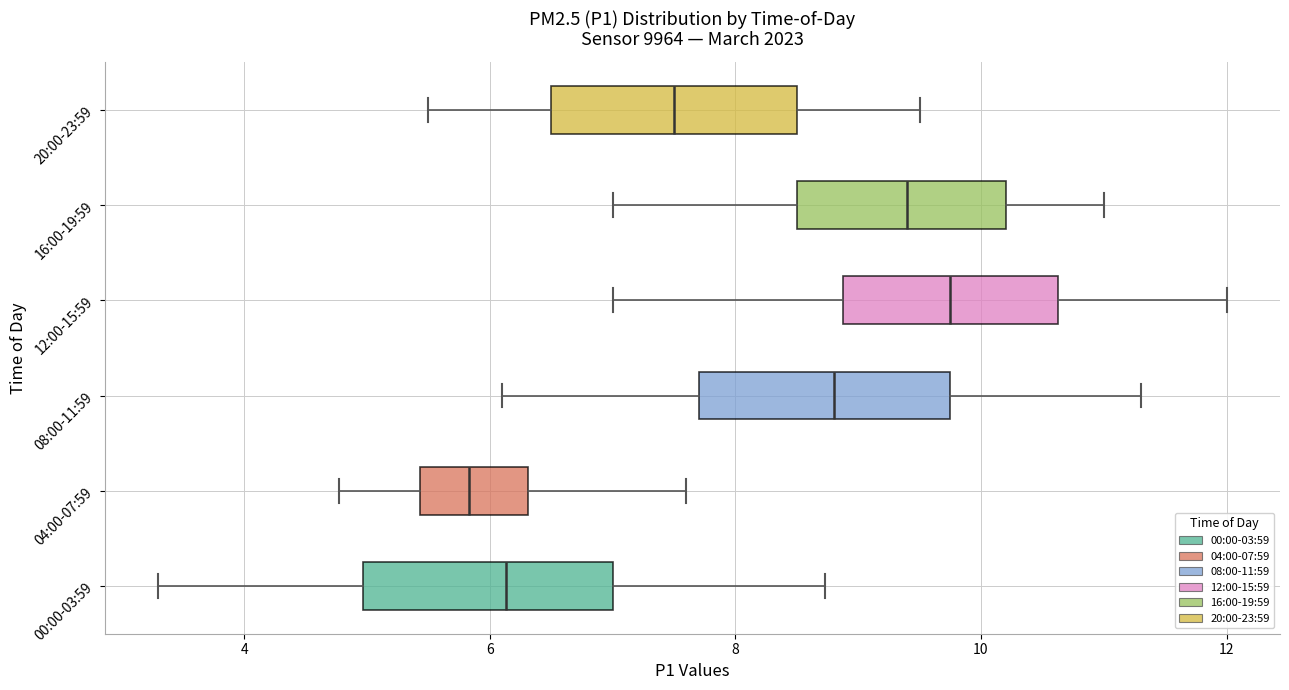

Reading bottom to top, read every box against the x-axis: the position of its median line, the range the box covers, and the ends of its whiskers. The values are not printed on the chart, so give them approximately, as read against the axis.

00:00-03:59: median 6.2, box 5.0 to 7.0, whiskers 3.4 to 8.8
04:00-07:59: median 5.8, box 5.4 to 6.4, whiskers 4.8 to 7.6
08:00-11:59: median 8.8, box 7.8 to 9.8, whiskers 6.2 to 11.4
12:00-15:59: median 9.8, box 8.8 to 10.6, whiskers 7.0 to 12.0
16:00-19:59: median 9.4, box 8.6 to 10.2, whiskers 7.0 to 11.0
20:00-23:59: median 7.6, box 6.6 to 8.6, whiskers 5.6 to 9.6